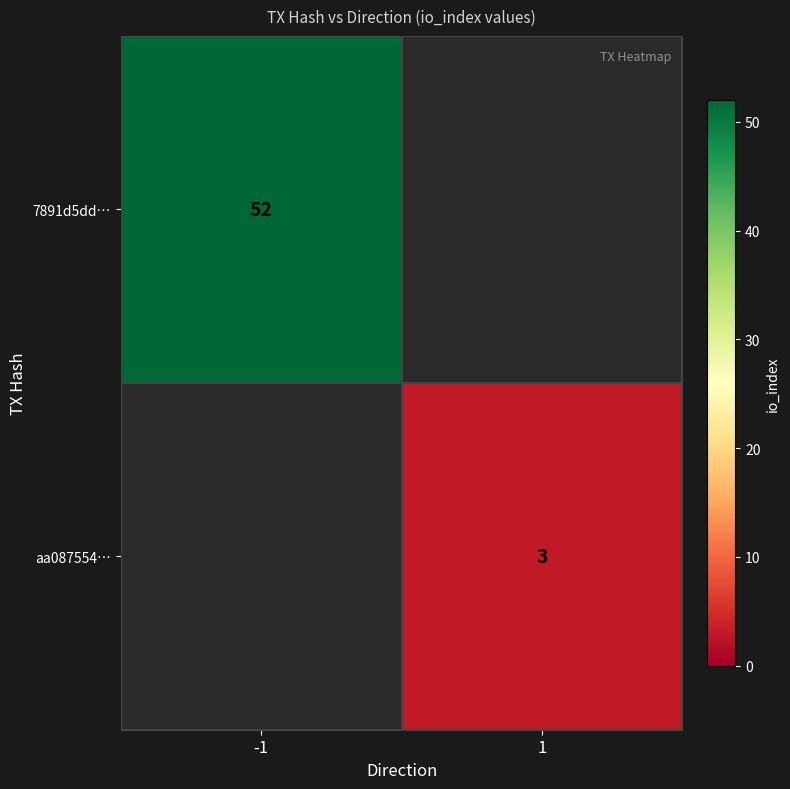

True or false: aa087554… has a value of 3 at 1.

True